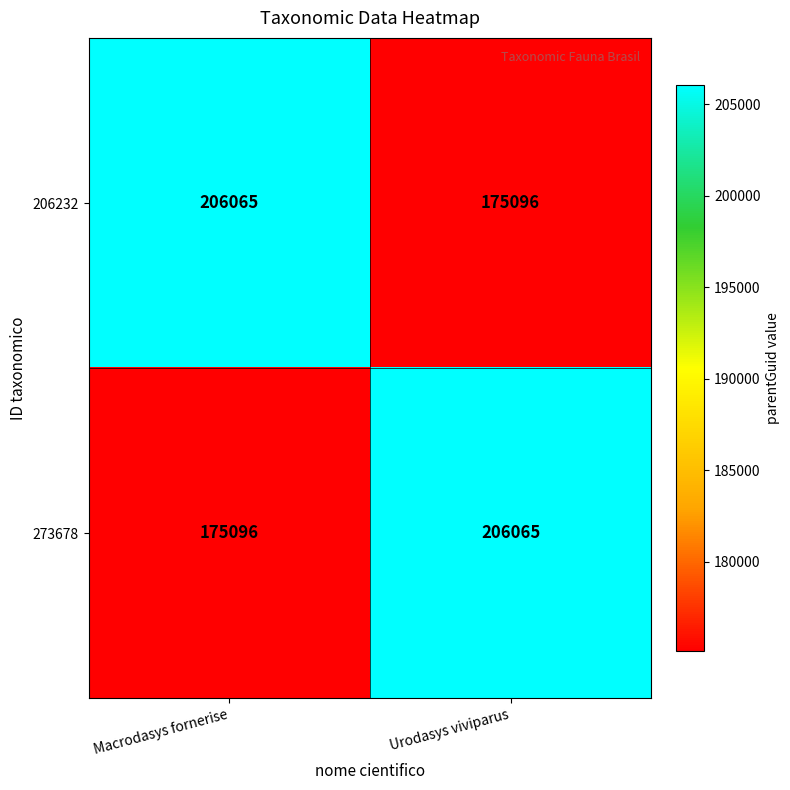

True or false: 206232 has a value of 80660 at Urodasys viviparus.

False